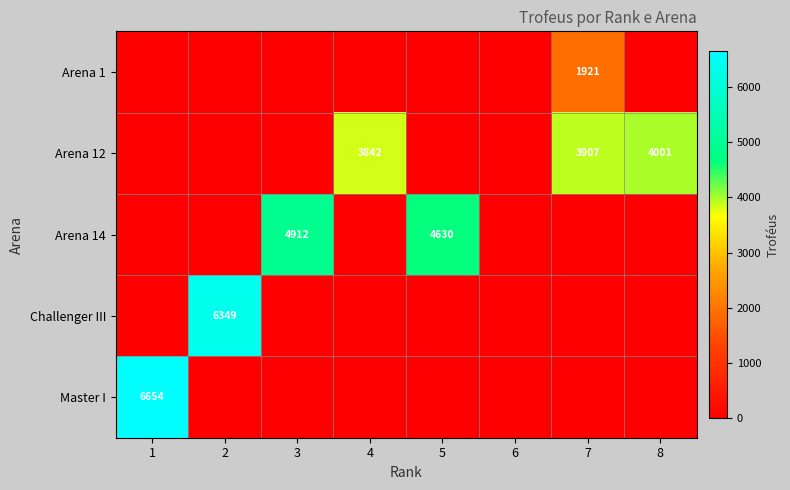

The value of Arena 1 at 7 is 1921. True or false?

True